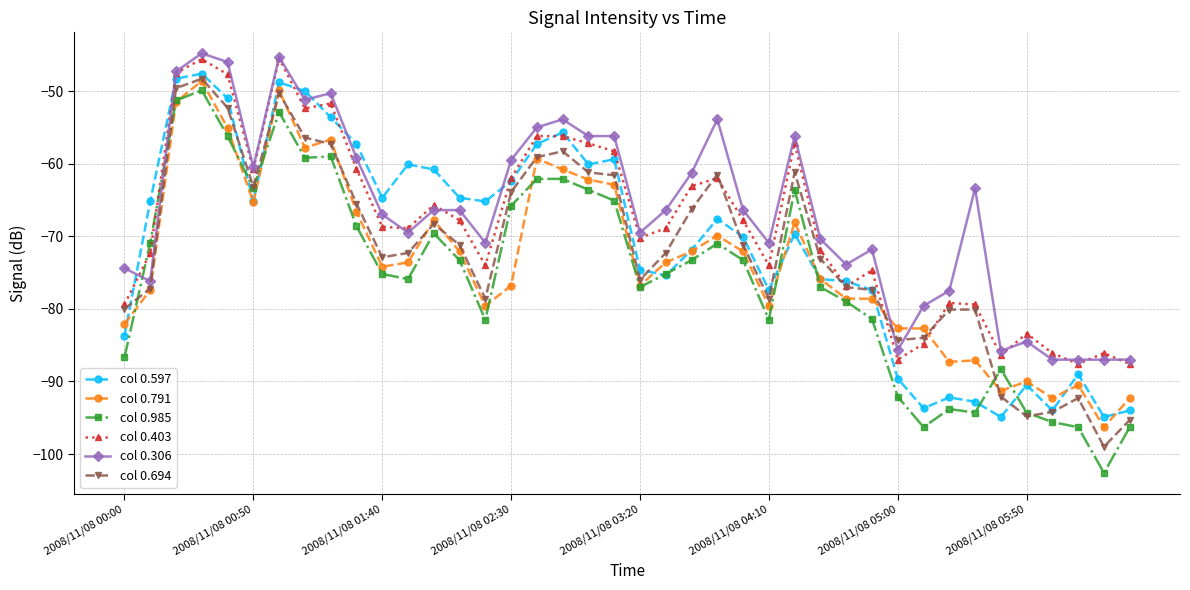

What is the minimum value shown in the chart?

-102.6